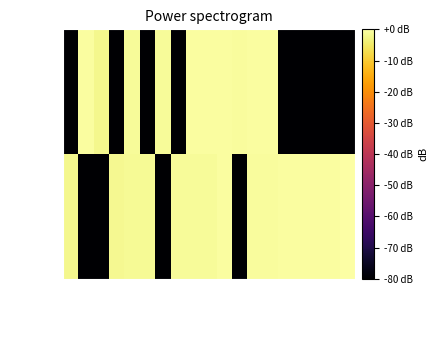

Reading left to right, list all the values displayed in this chart.

true: 00011=-2.2	00029=-80.0	00037=-80.0	00018=-1.6	00016=-1.5	00022=-1.3	00038=-80.0	00046=-1.2	00014=-1.1	00010=-1.0	00015=-0.4	00064=-80.0	00017=-0.9	00012=-0.9	00041=-0.5	00025=-0.5	00027=-0.4	00020=-0.4	00013=0.0
false: 00011=-80.0	00029=-0.5	00037=-2.2	00018=-80.0	00016=-1.2	00022=-80.0	00038=-1.2	00046=-80.0	00014=-0.3	00010=-0.5	00015=-0.3	00064=-0.9	00017=-0.5	00012=-0.4	00041=-80.0	00025=-80.0	00027=-80.0	00020=-80.0	00013=-80.0